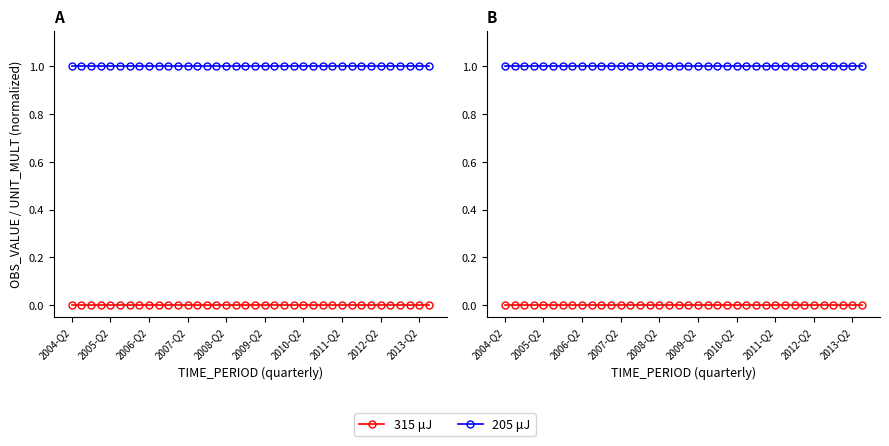

List the series in order of their peak value, highest first.

205 μJ, 315 μJ